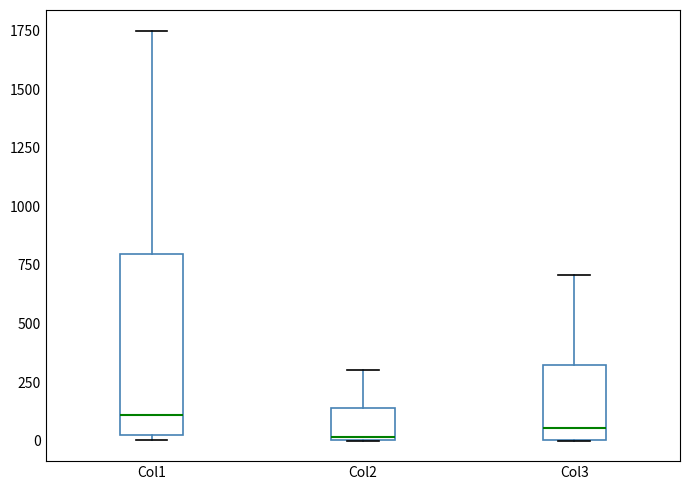

Where does the upper whisker of the box for Col1 end on the y-axis? The values are not printed on the chart, so give them approximately, as read against the axis.

1750